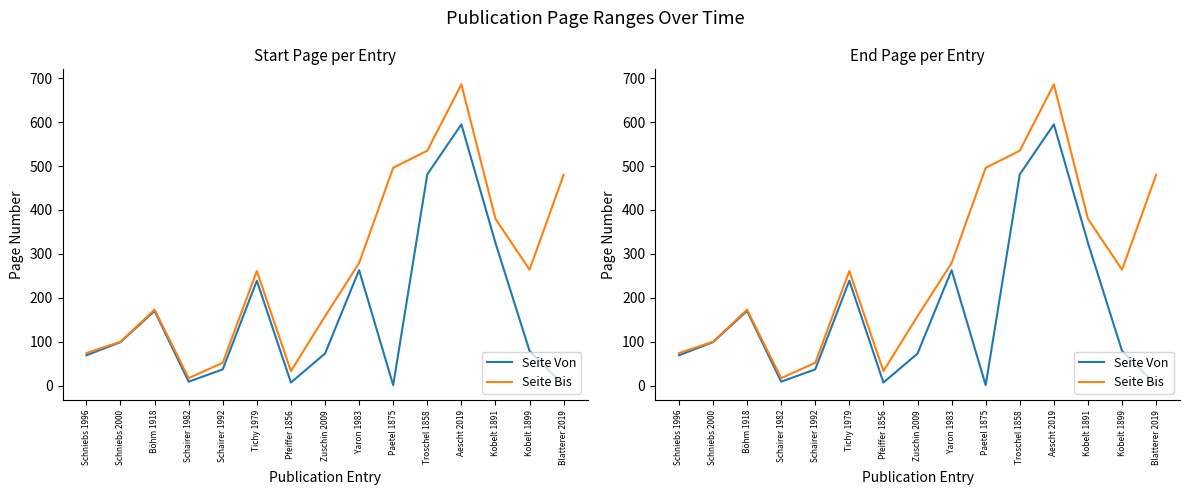

At how many categories does at least one series exceed 447?

4